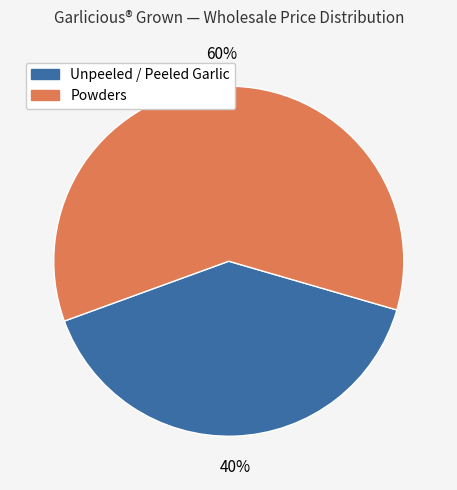

How many segments does this pie chart have?

2